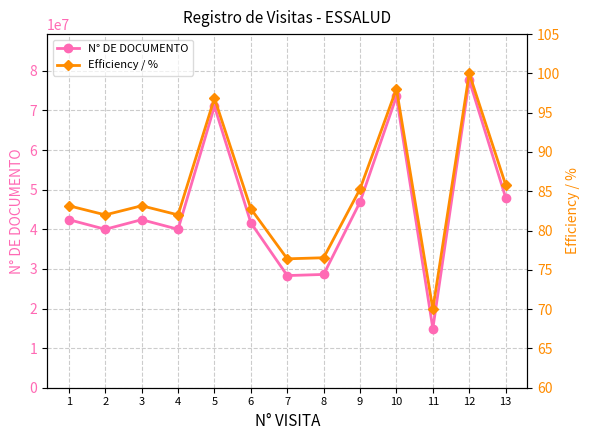

Is the value of Efficiency / % at 11 greater than the value of N° DE DOCUMENTO at 5?

No